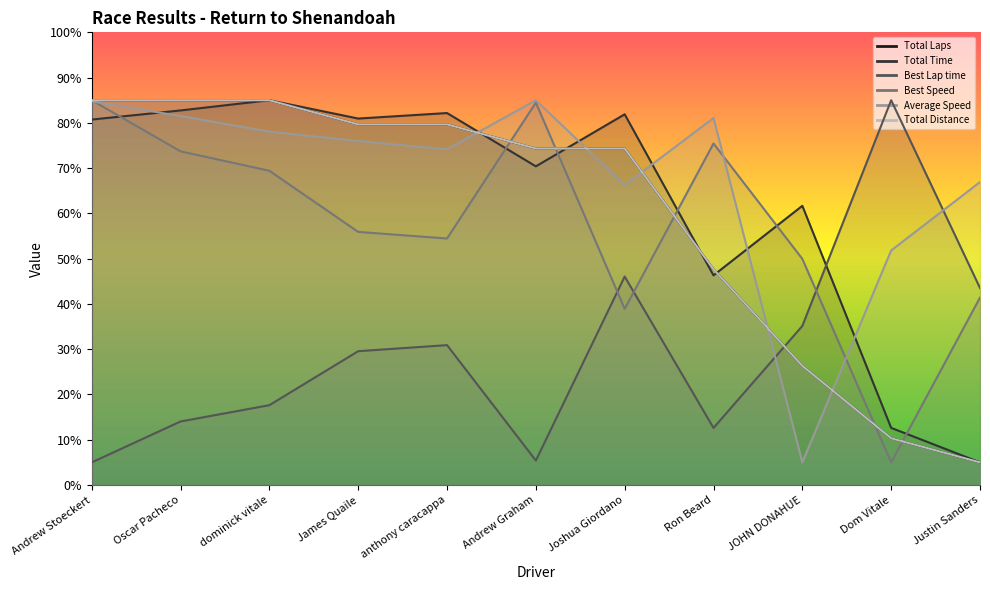

In Total Time, how many points are higher than both neighbors (excluding endpoints)?

4